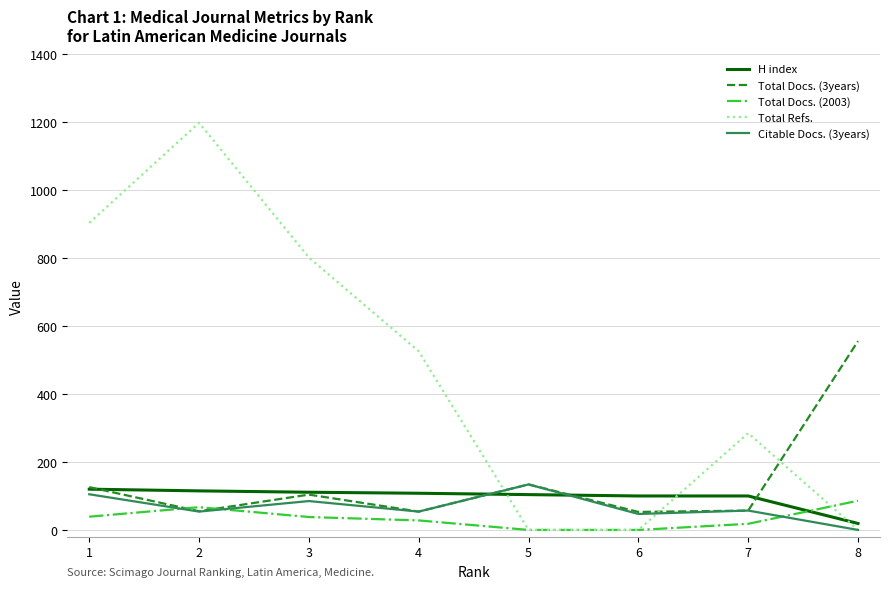

What is the average value of the Total Docs. (3years) series?

142